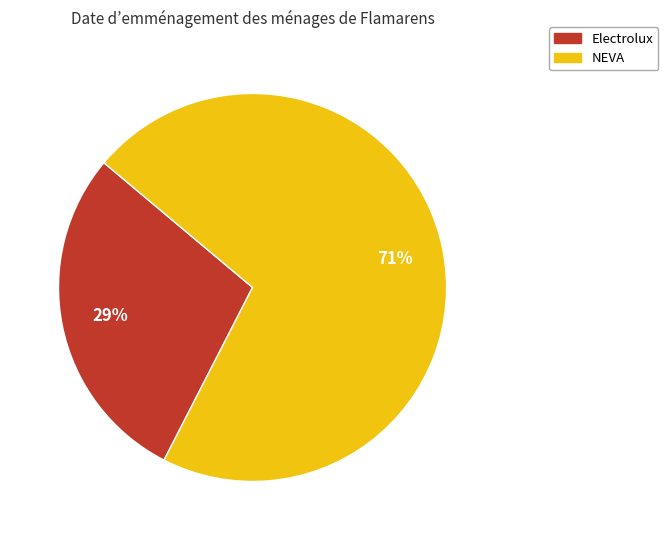

What percentage is the NEVA slice, to the nearest percent?

71%